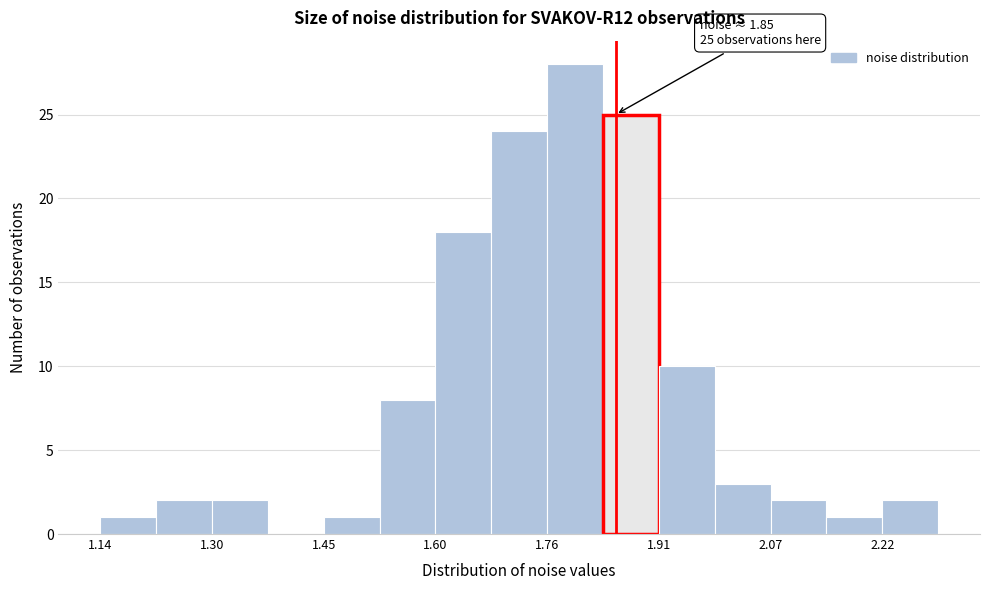

Around what value on the x-axis is the tallest bar? Give the approximate position of its centre, as read against the axis.

1.80